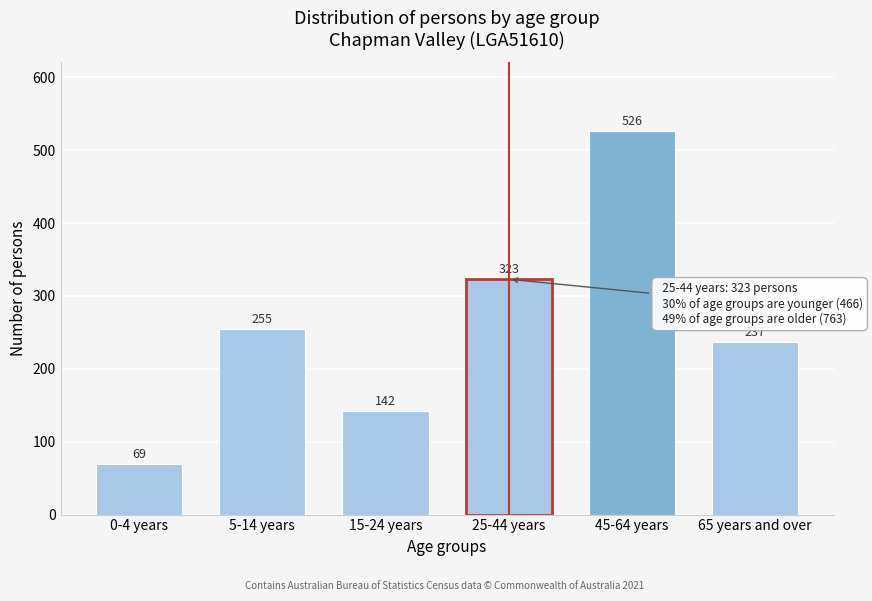

Reading right to left, transcribe all the data shown in this chart.

237	526	323	142	255	69